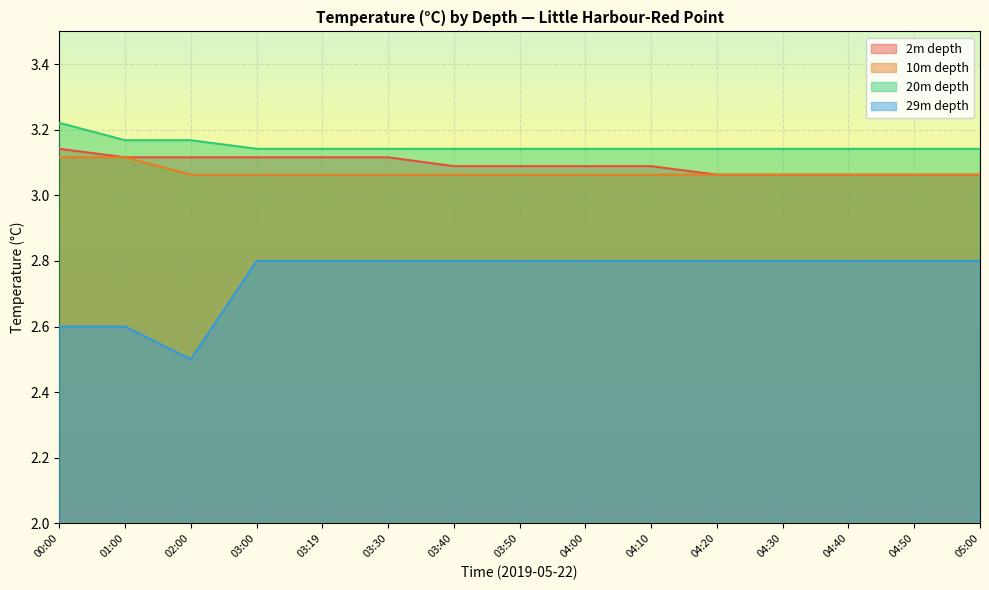

What is the label of the 13th point from the left?

04:40